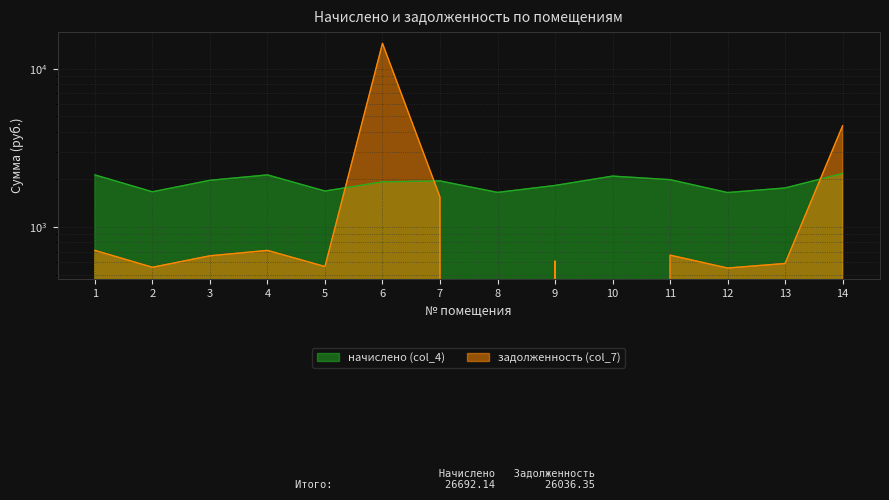

At which category does the chart reach its minimum across all series?

8